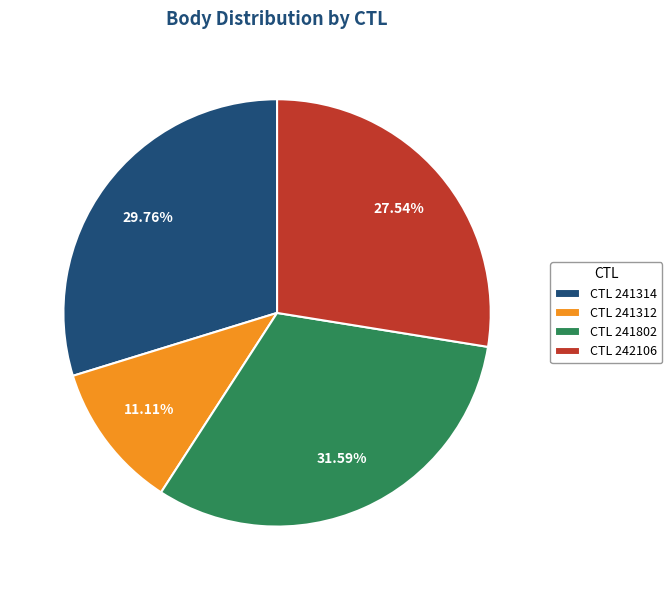

Does any single category account for the majority?

No